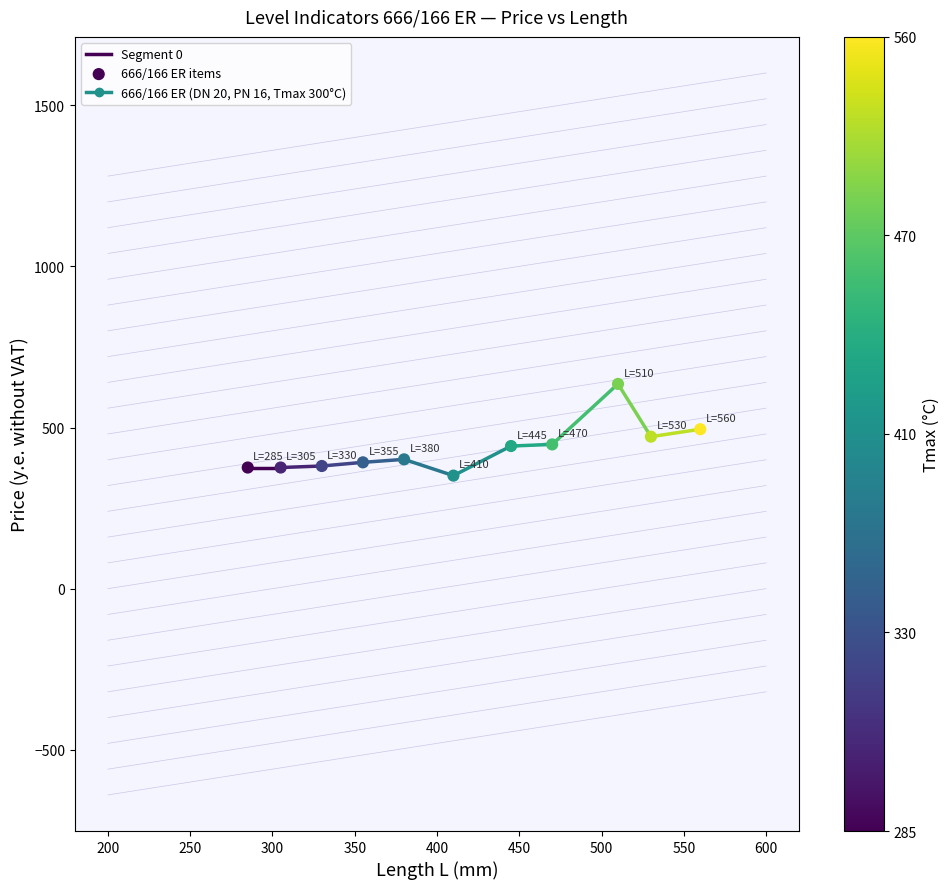

What is the range of Y values (max minus min)?

284.5